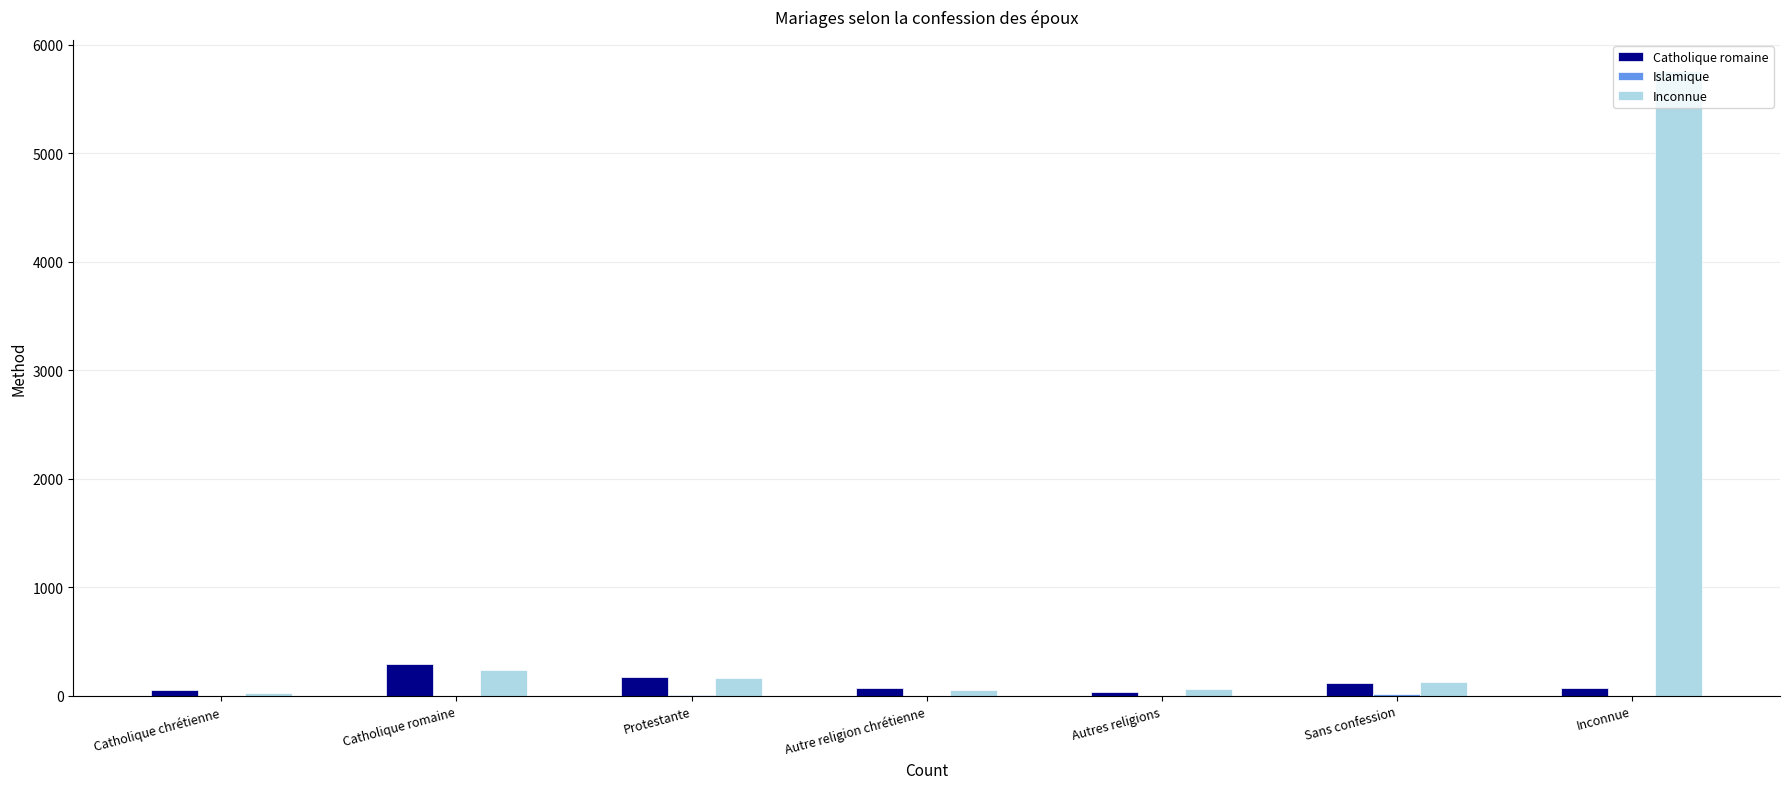

Where is Inconnue nearest to the value 2889?

Catholique romaine